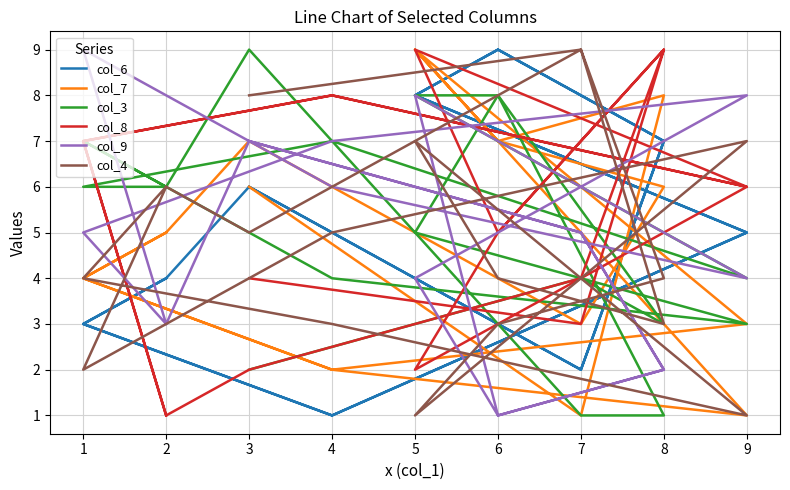

True or false: col_8 and col_6 cross at least once.

True